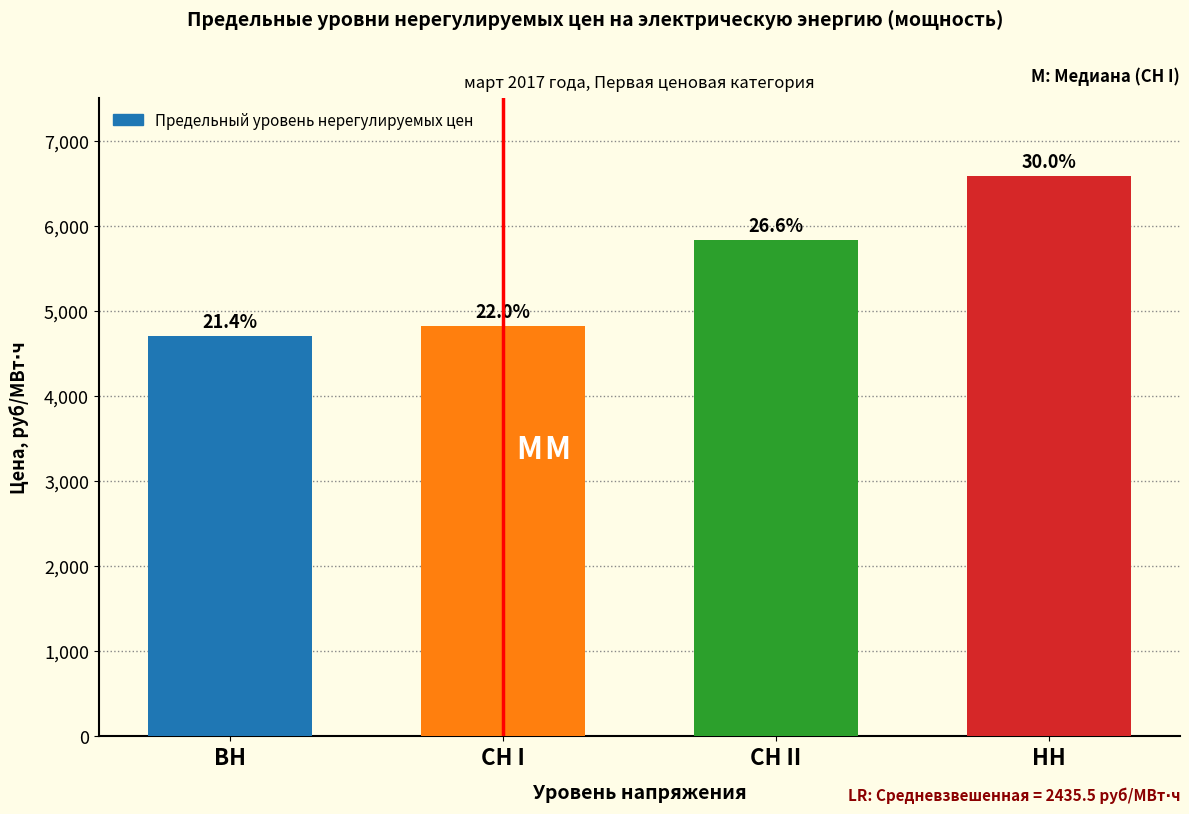

Does the chart contain any negative values?

No